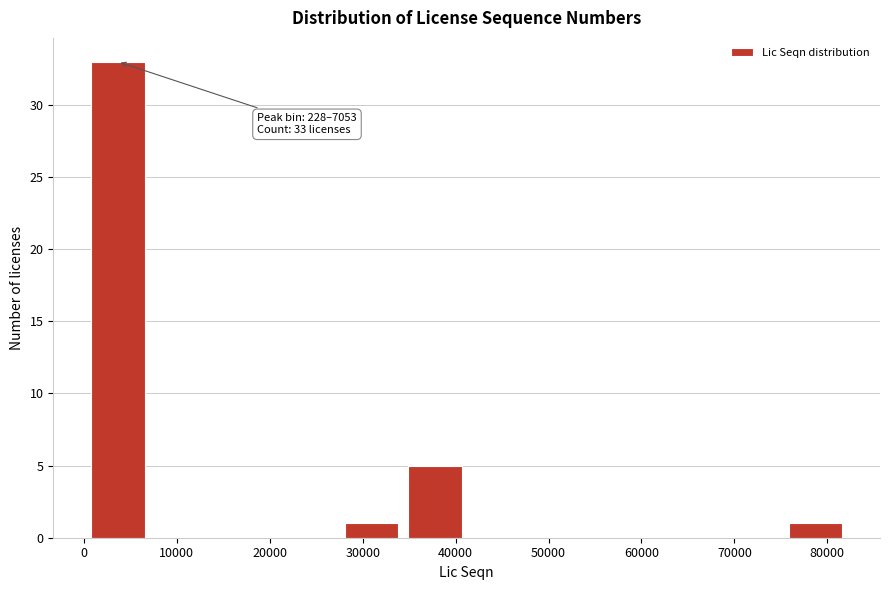

Over which range of the x-axis is the bar tallest?

0 to 7000